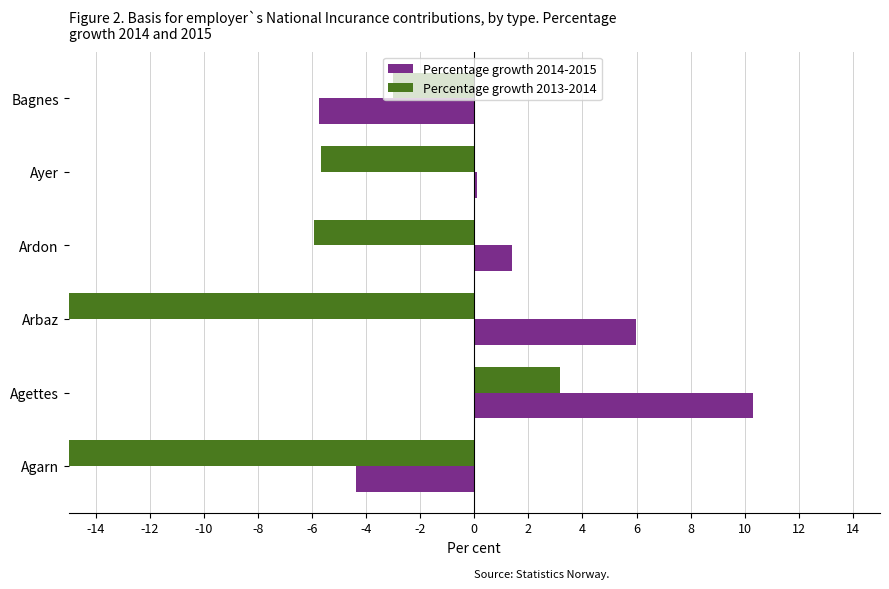

What is the value of the Percentage growth 2013-2014 bar at the 2nd from the left?

3.2